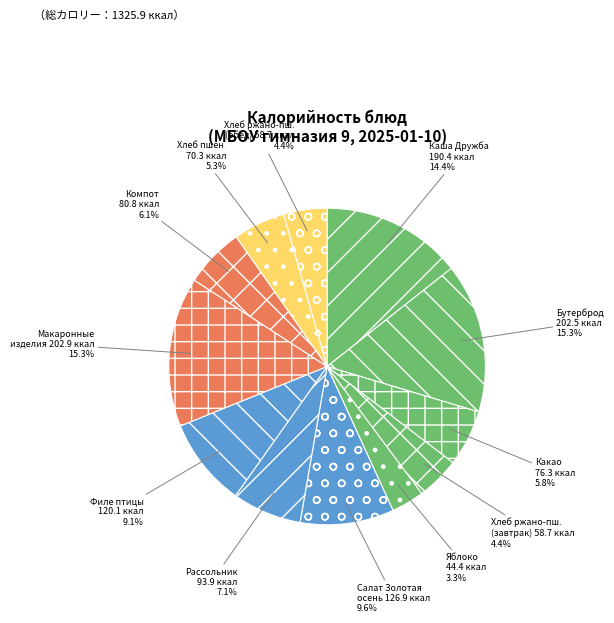

Count the number of slices in the pie.

12